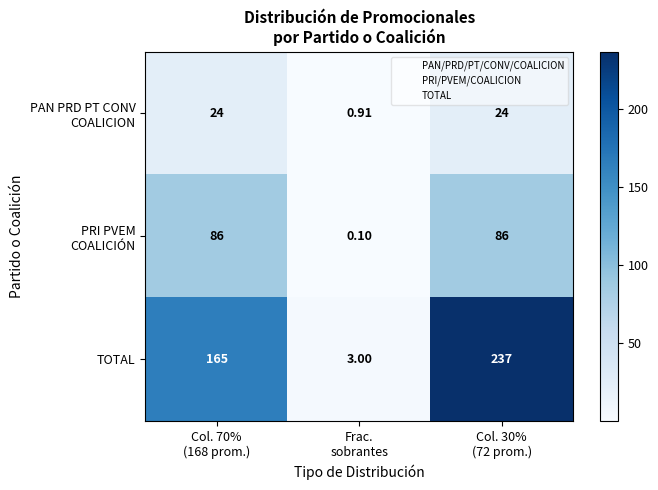

At how many categories does at least one series exceed 182?

1